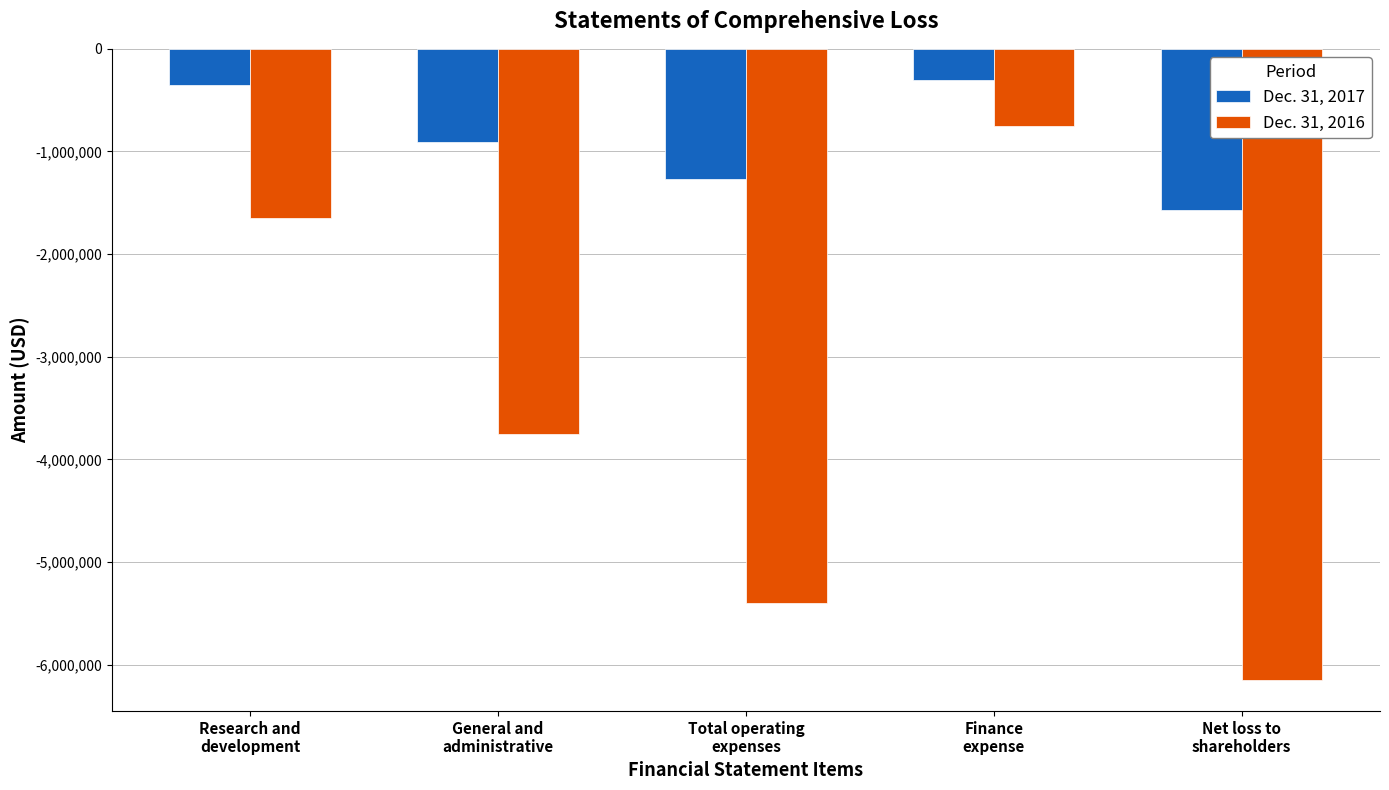

Reading right to left, extract all data points from this chart.

Dec. 31, 2017: Net loss to
shareholders=-1573906	Finance
expense=-307516	Total operating
expenses=-1266390	General and
administrative=-911581	Research and
development=-354809
Dec. 31, 2016: Net loss to
shareholders=-6145197	Finance
expense=-750462	Total operating
expenses=-5394735	General and
administrative=-3749867	Research and
development=-1644868